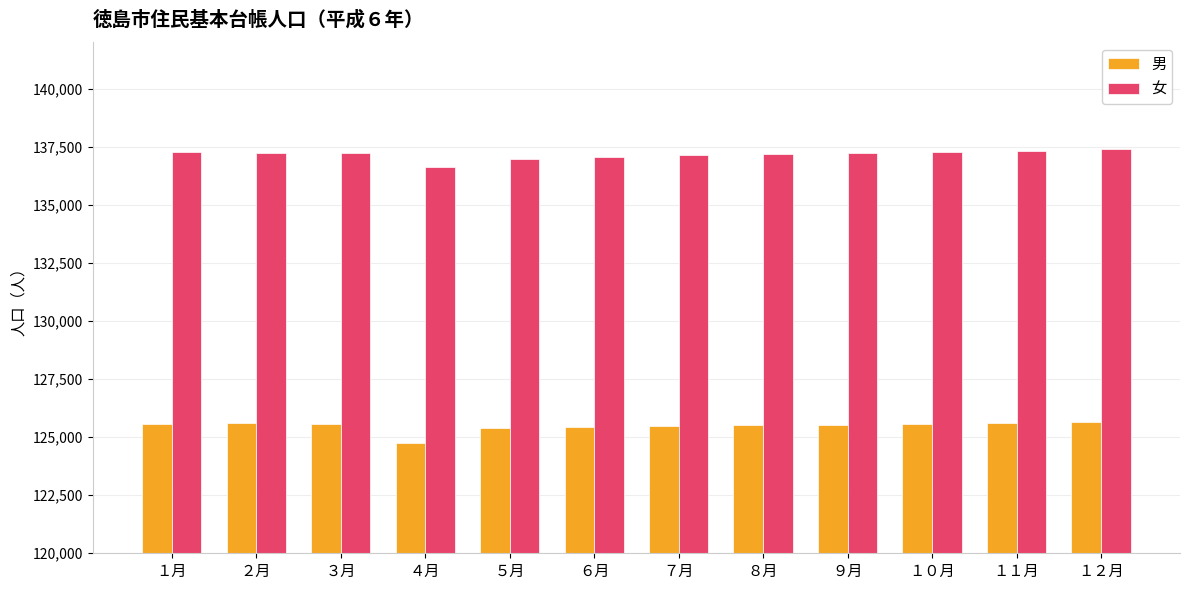

At which label is 男 closest to 125218?

５月